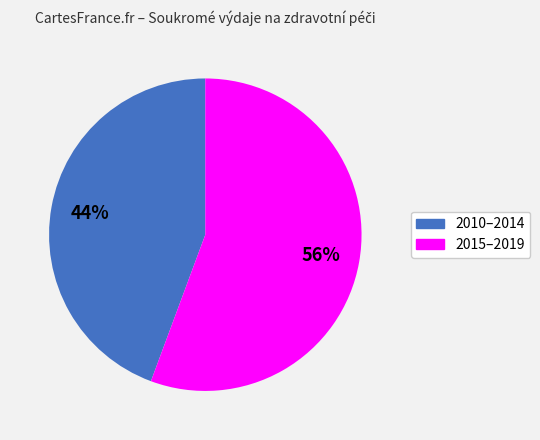

Is there any slice that represents more than half of the pie?

Yes